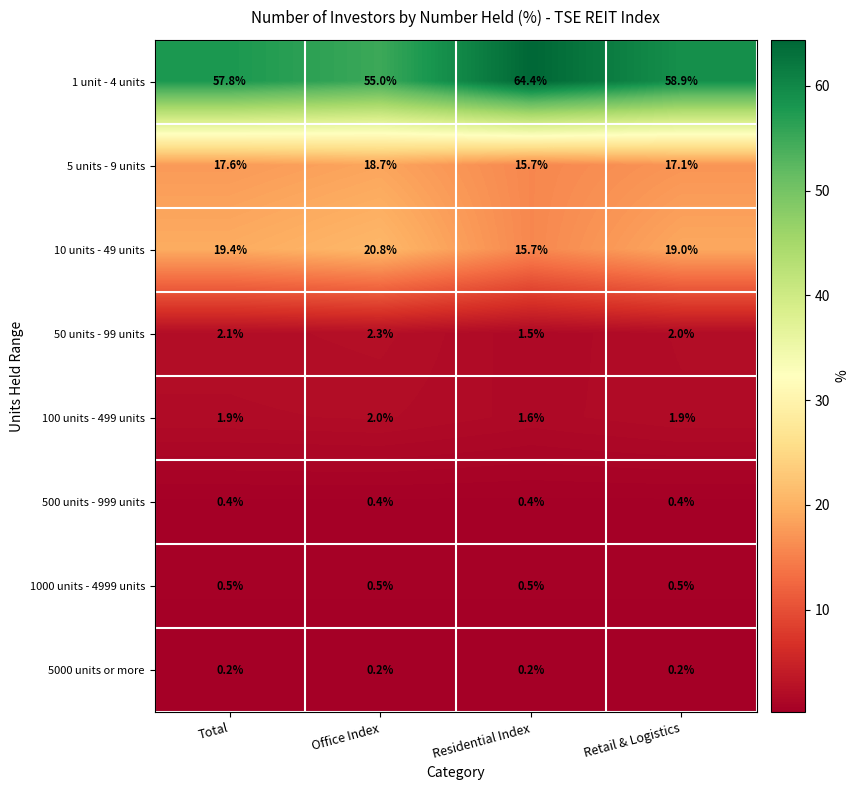

Count the number of categories in the chart.

4